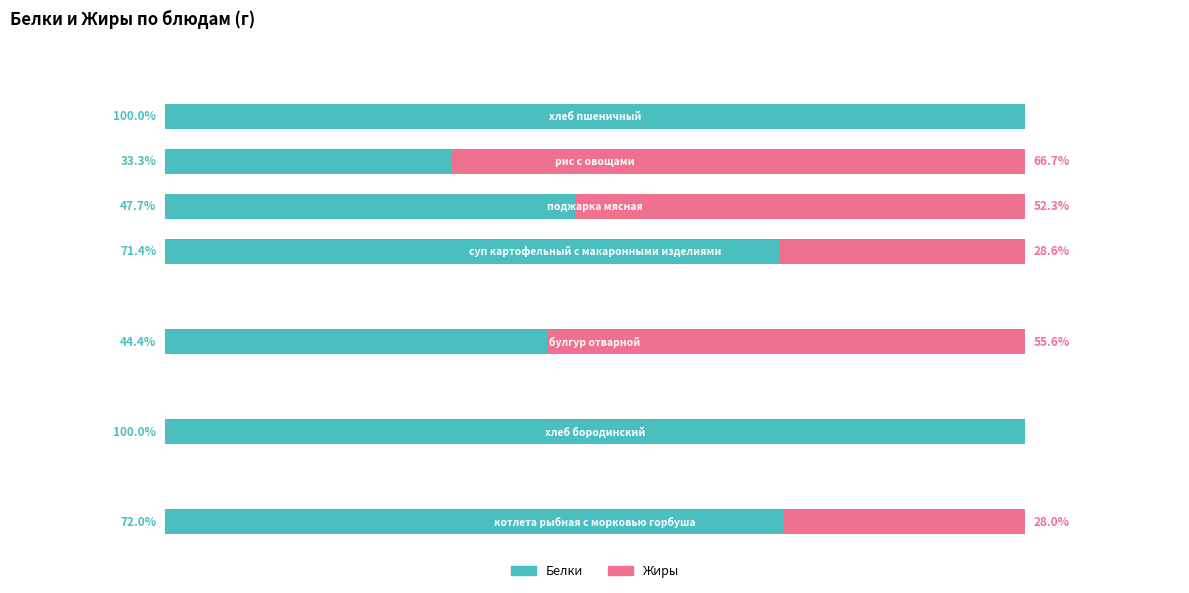

Reading right to left, extract all data points from this chart.

Белки: 10=0.0	9=100.0	8=33.3	7=47.7	6=71.4	5=0.0	4=44.4	3=0.0	2=100.0	1=0.0	0=72.0
Жиры: 10=0.0	9=0.0	8=66.7	7=52.3	6=28.6	5=0.0	4=55.6	3=0.0	2=0.0	1=0.0	0=28.0